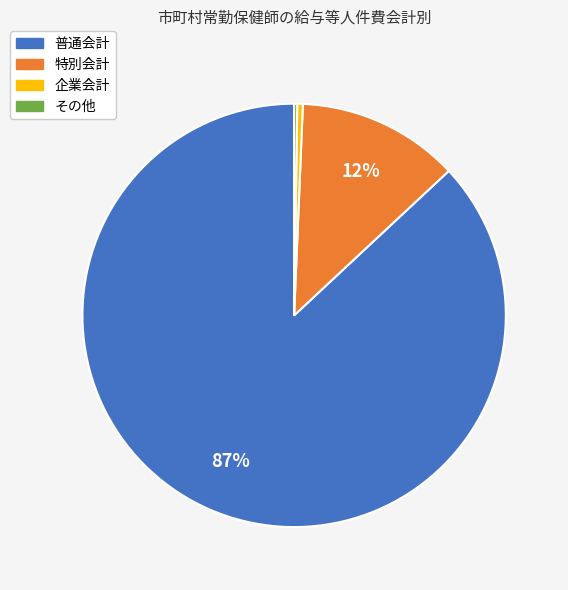

To the nearest percent, what is the average slice percentage?

25%